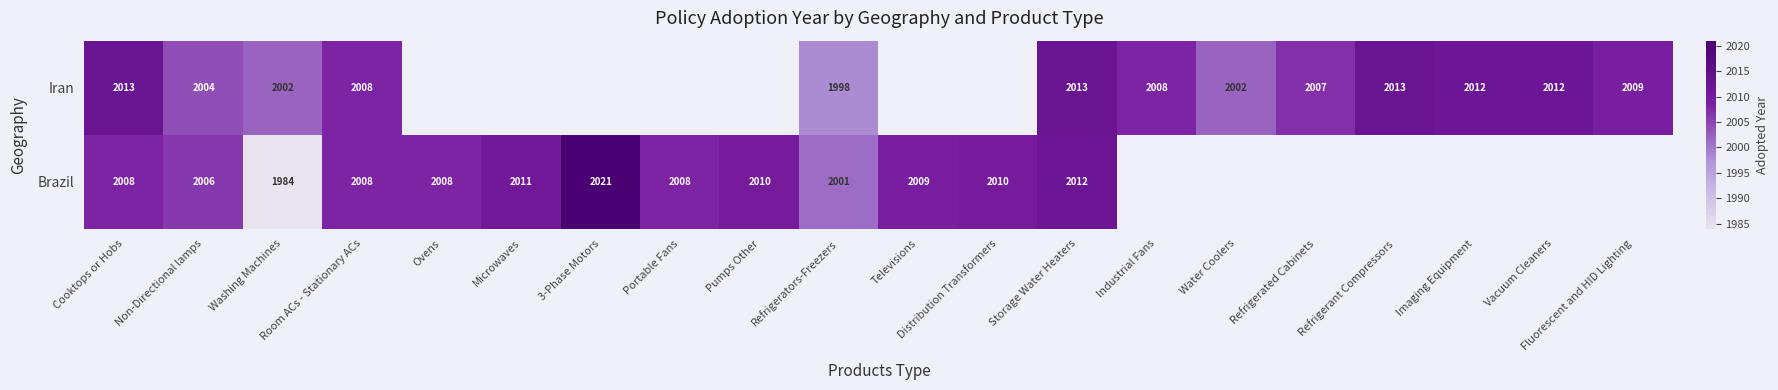

The Iran series shows 2002 at Washing Machines. True or false?

True